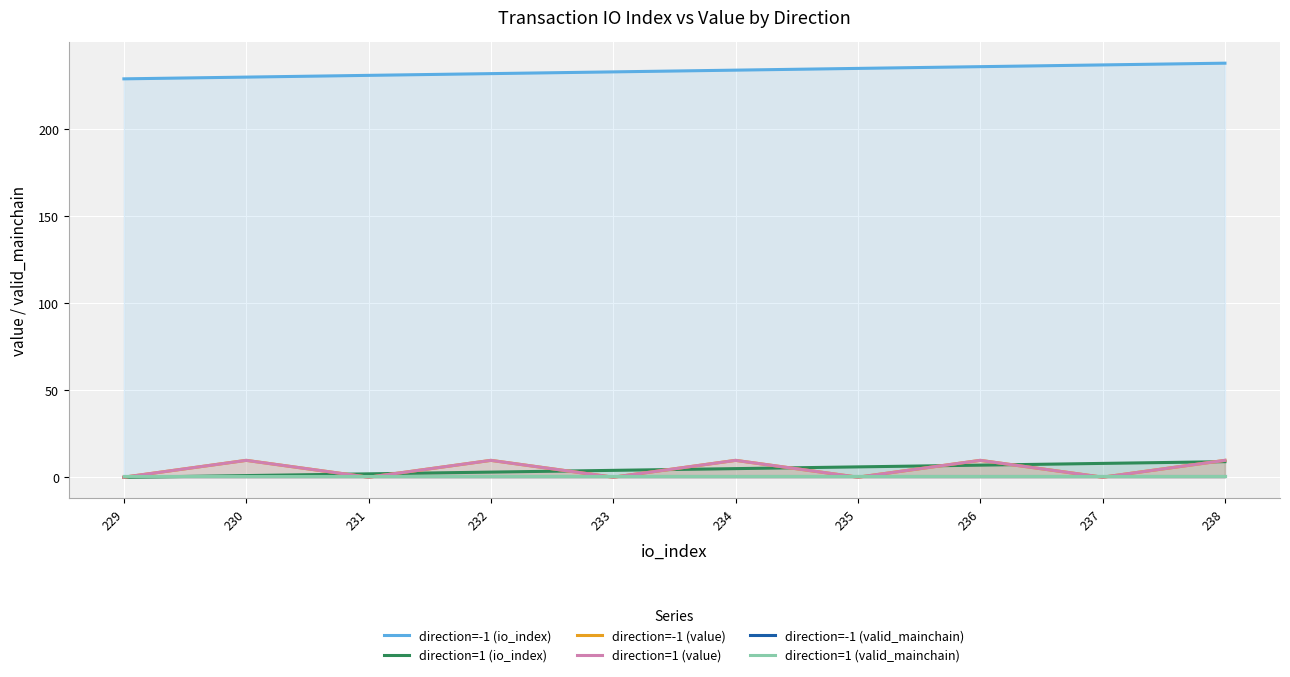

What is the approximate value of direction=-1 (value) at 236?

9.7